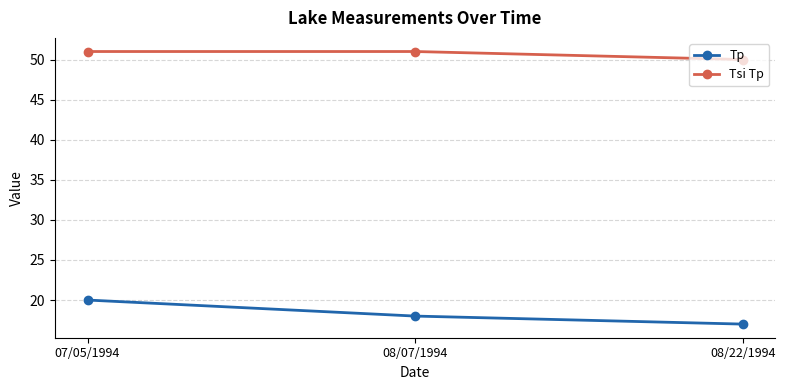

Rank the series by their average value, from highest to lowest.

Tsi Tp, Tp